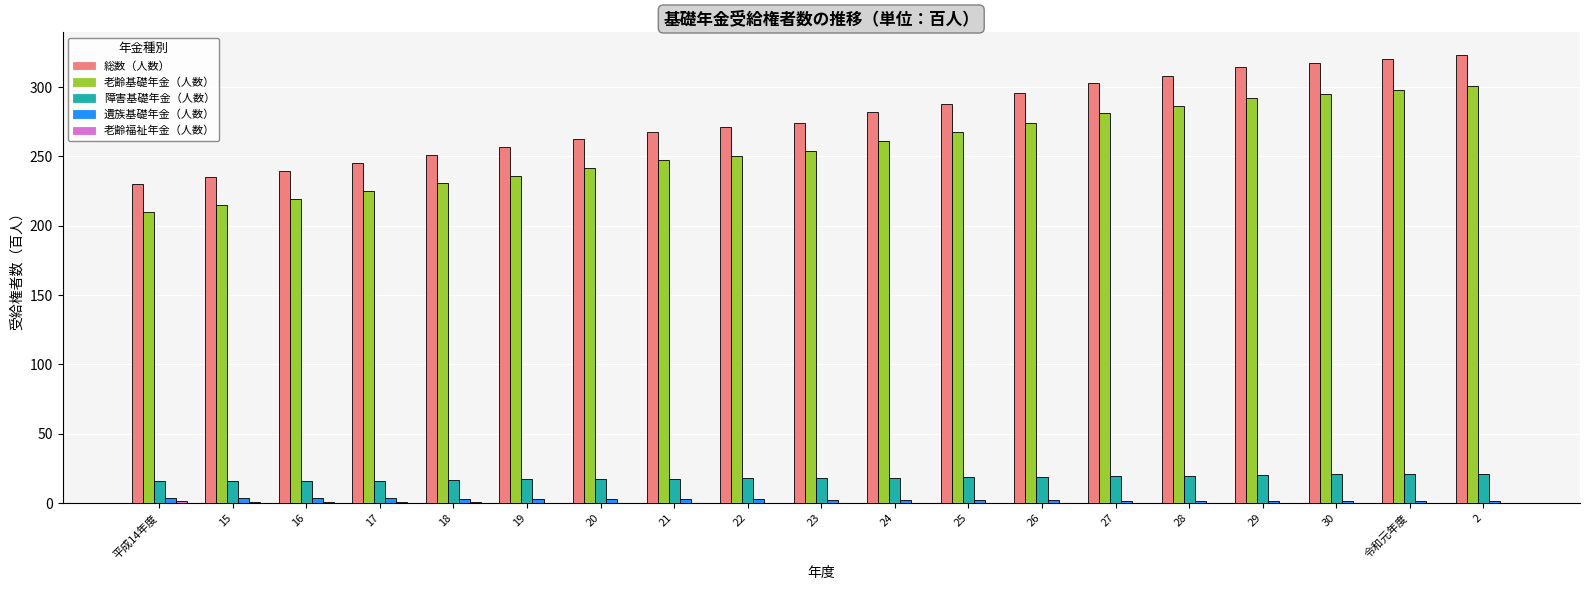

The value of 総数（人数） at 24 is 281.8. True or false?

True